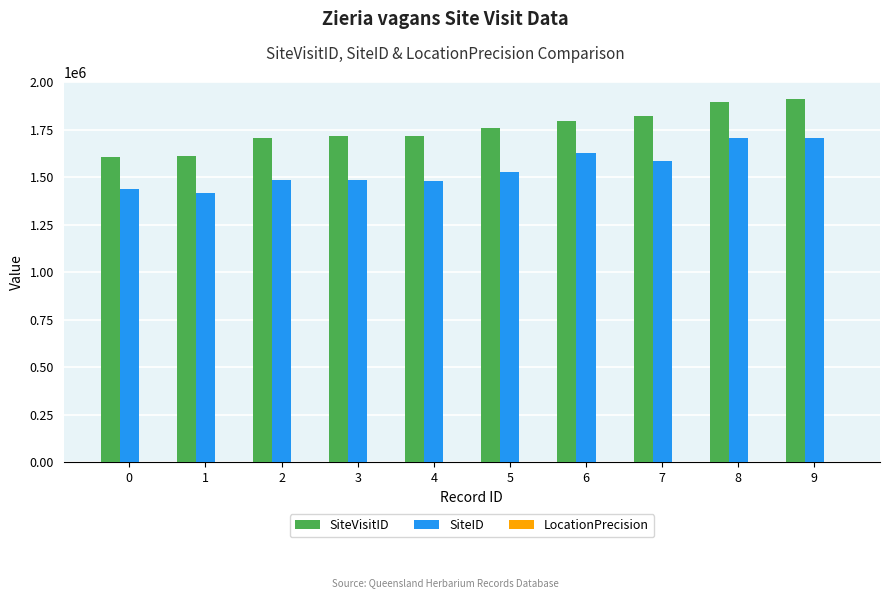

Is the value of SiteVisitID at 0 greater than the value of SiteID at 5?

Yes